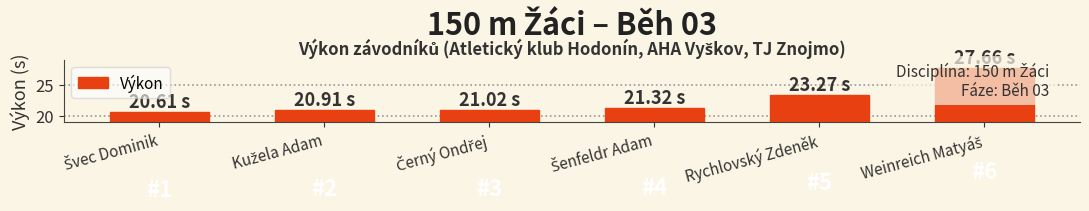

Which category has the lowest value across all series?

Švec Dominik